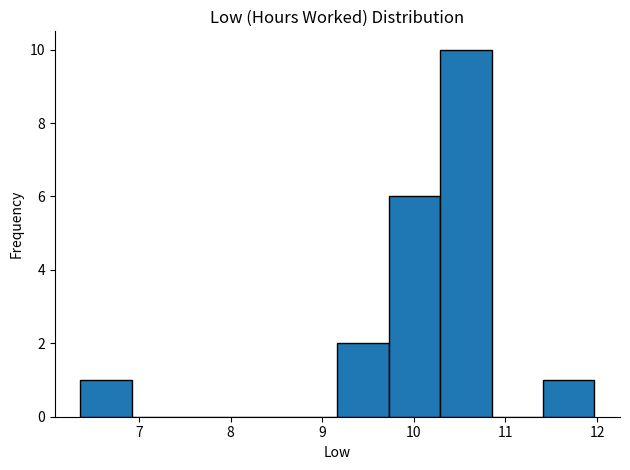

Reading left to right, list every bar in this chart as the range it spans on the x-axis followed by its height. Neither the bar edges nor the heights are printed on the chart, so give them approximately, as read against the axes.

6.4 to 6.9: 1
6.9 to 7.5: 0
7.5 to 8.0: 0
8.0 to 8.6: 0
8.6 to 9.2: 0
9.2 to 9.7: 2
9.7 to 10.3: 6
10.3 to 10.8: 10
10.8 to 11.4: 0
11.4 to 12.0: 1